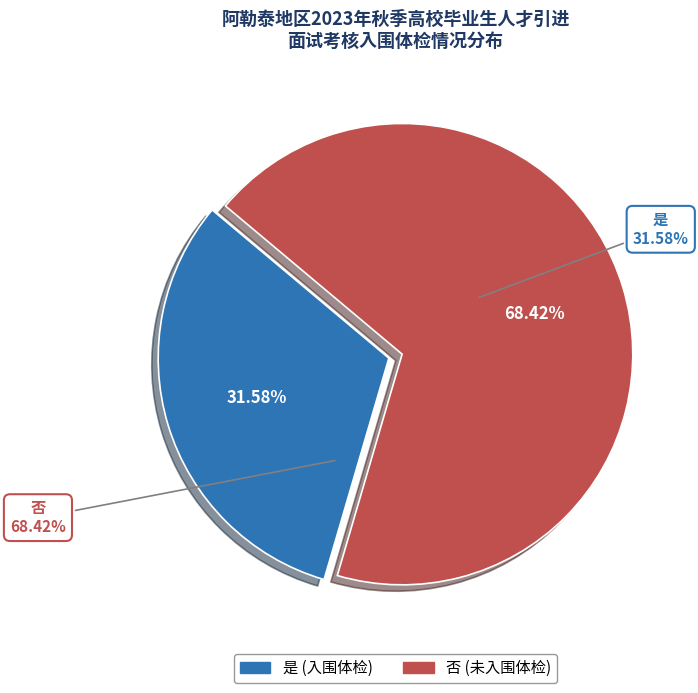

What percentage is NOT represented by 是?

68.4%